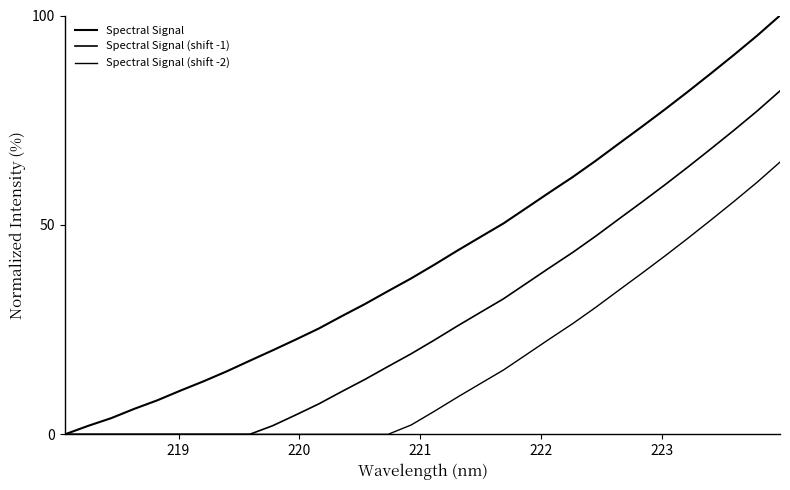

How many lines are shown in the chart?

3